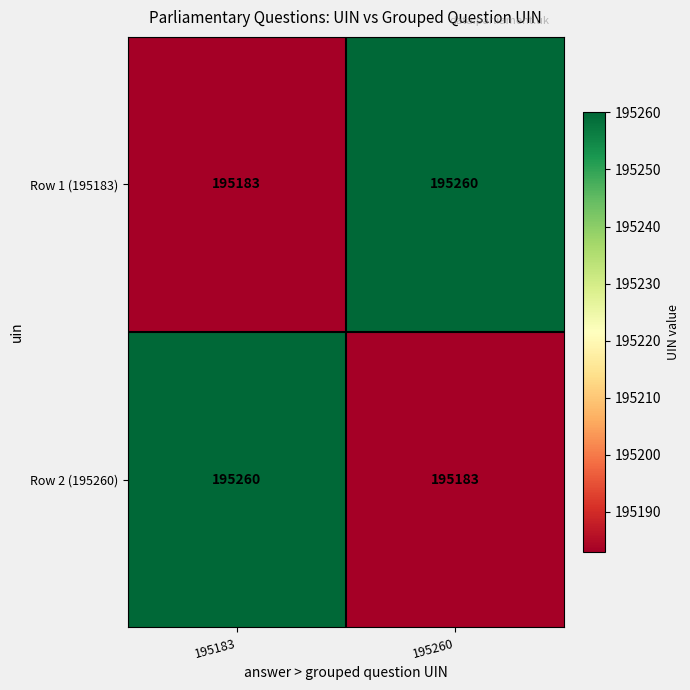

What value does the Row 2 (195260) series have at 195260?

195183